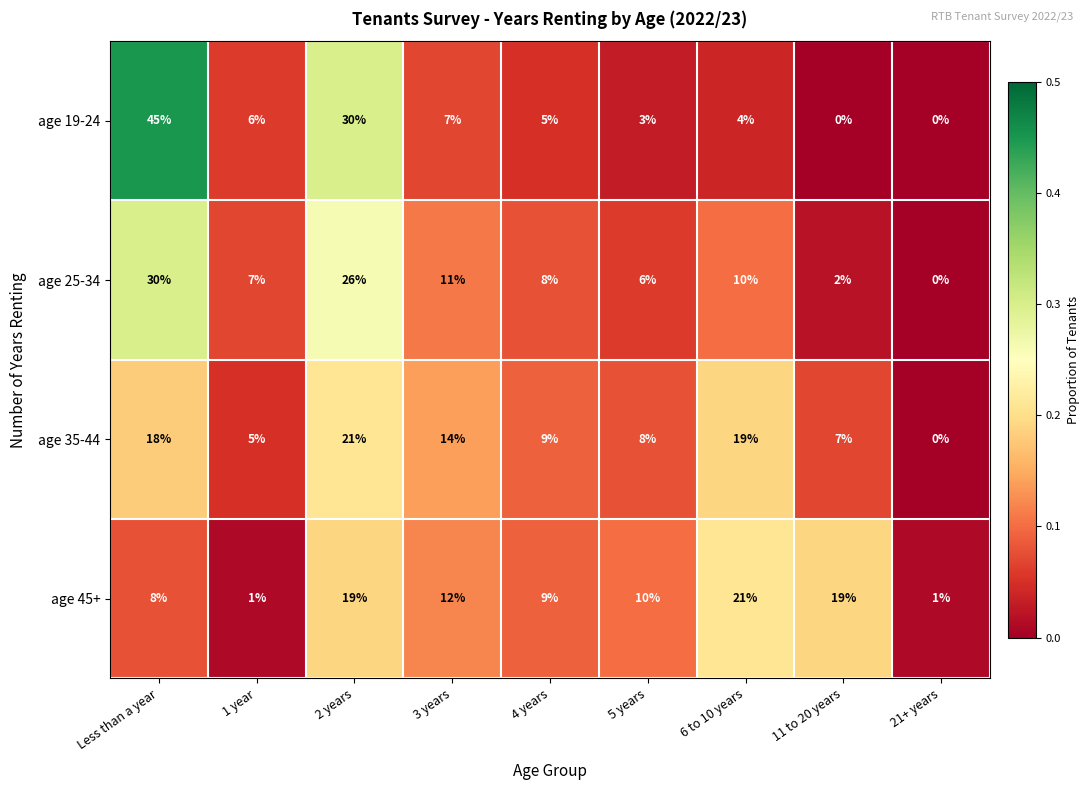

Which series has the widest spread of values?

age 19-24